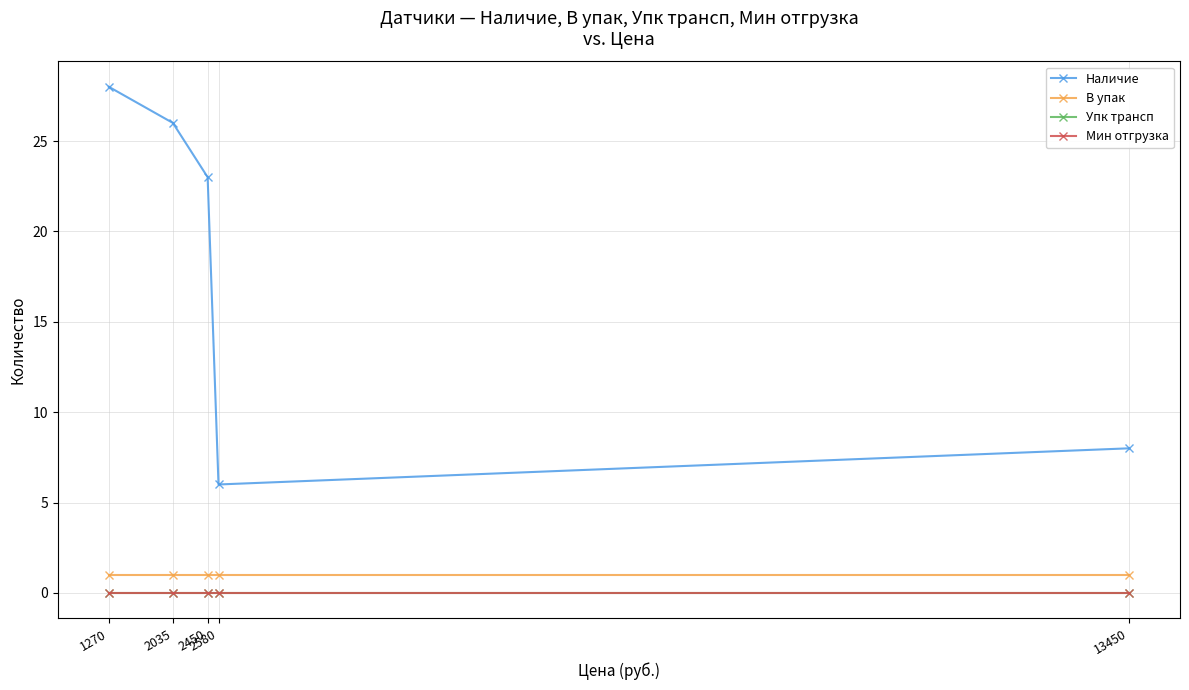

What is the maximum value shown in the chart?

28